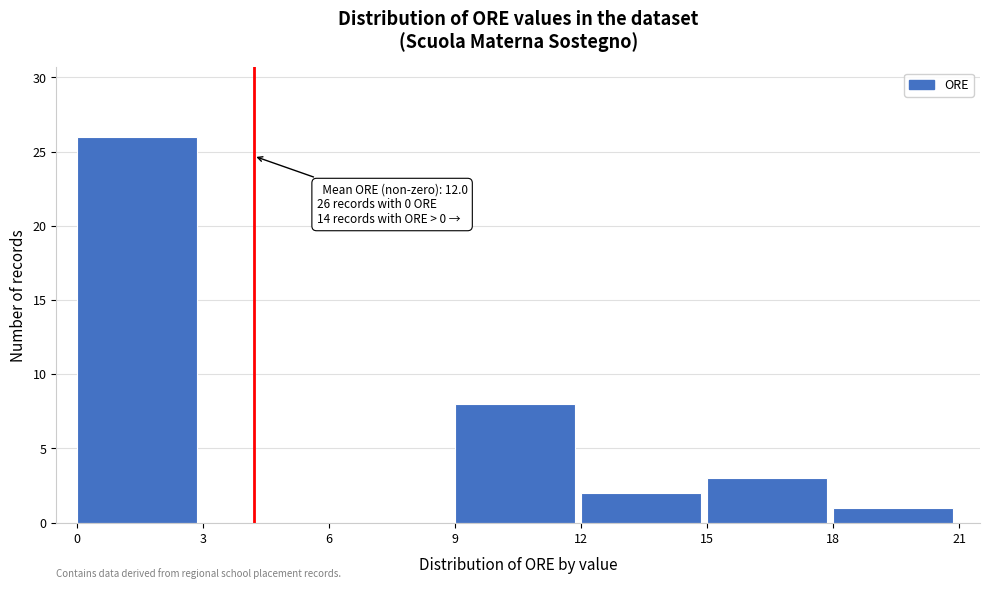

Over which range of the x-axis is the bar tallest?

0 to 3